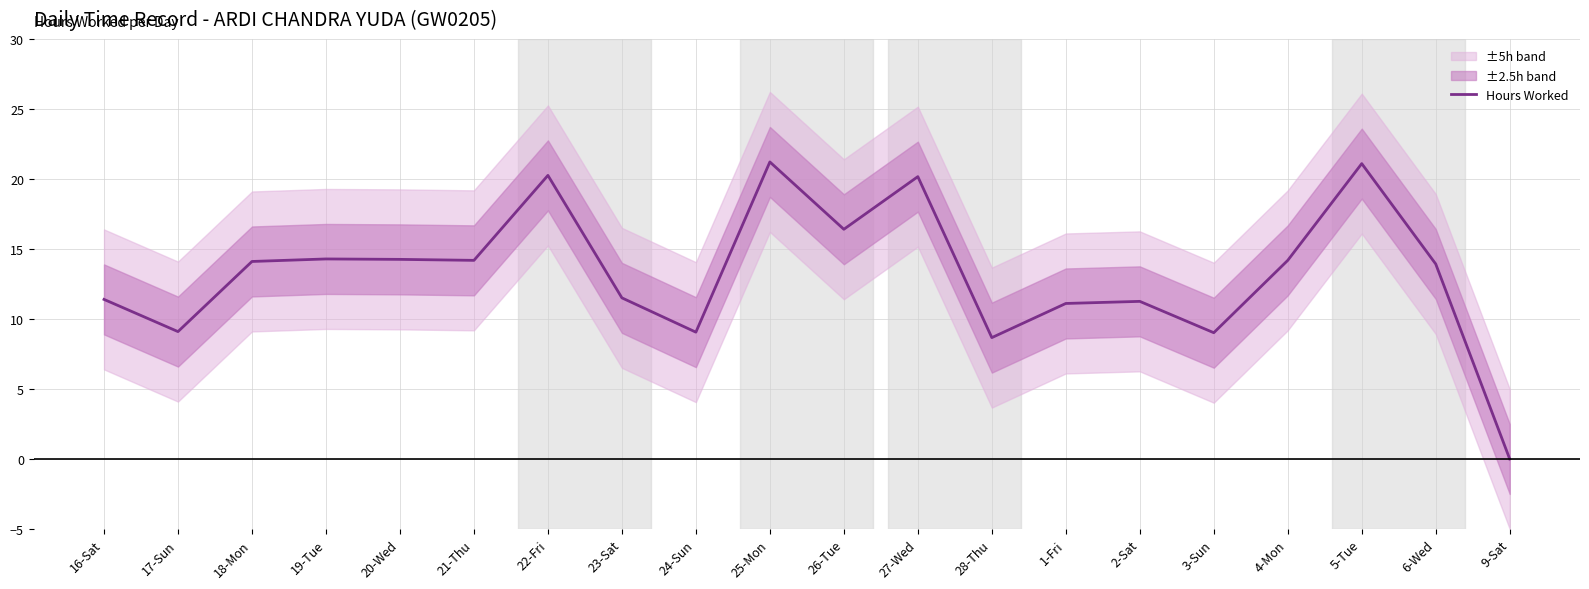

Between 17-Sun and 20-Wed, which is larger?

20-Wed